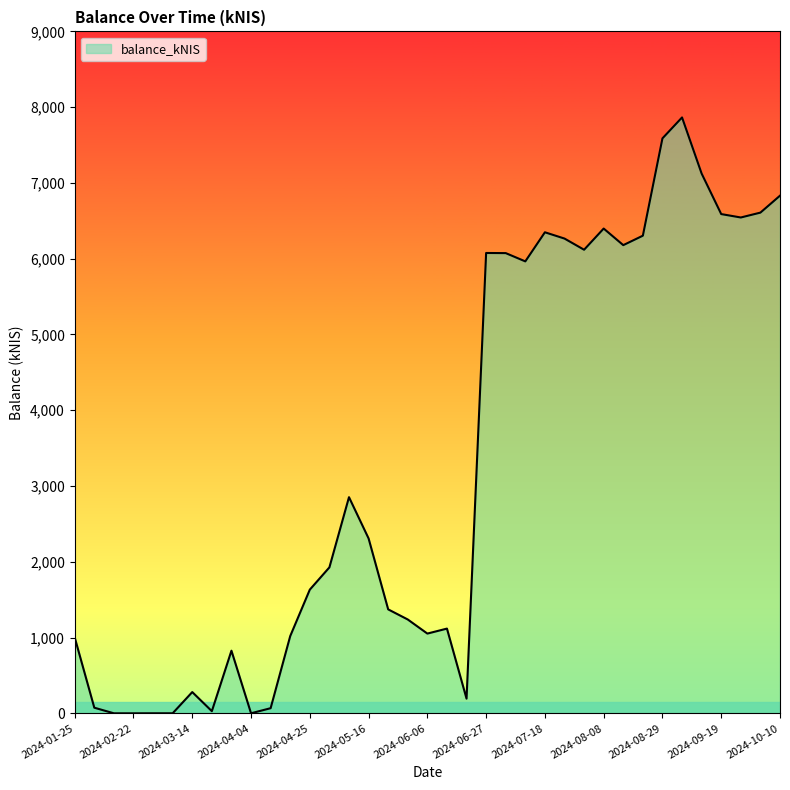

What is the greatest value displayed?

7864.4